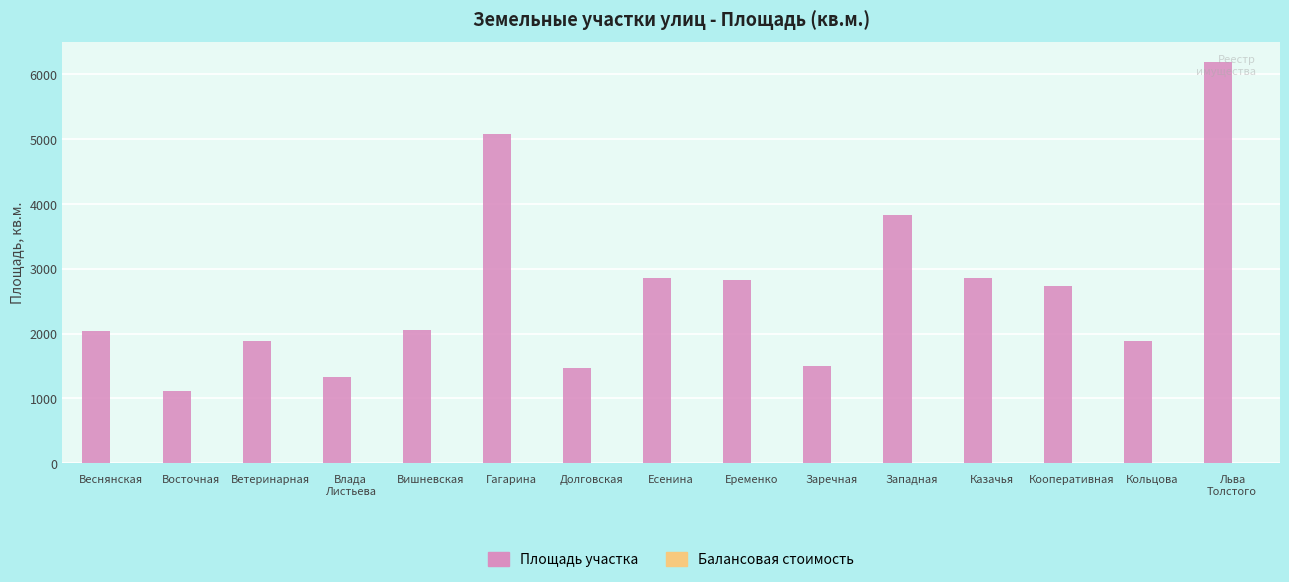

What is the greatest value displayed?

6188